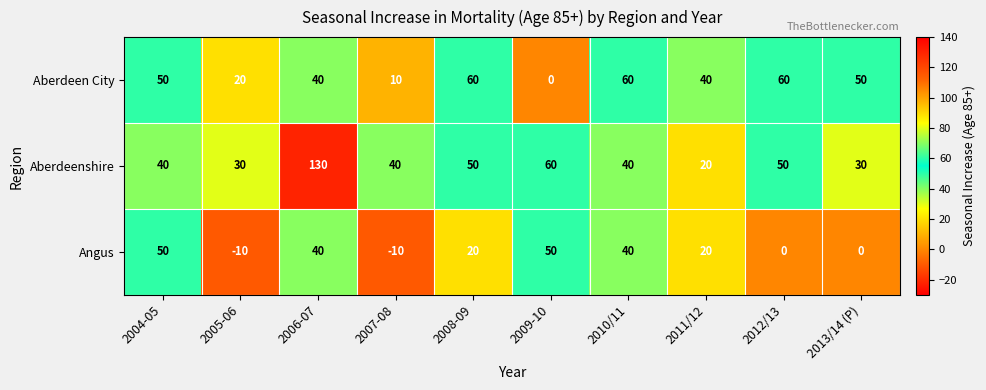

What is the smallest value displayed?

-10